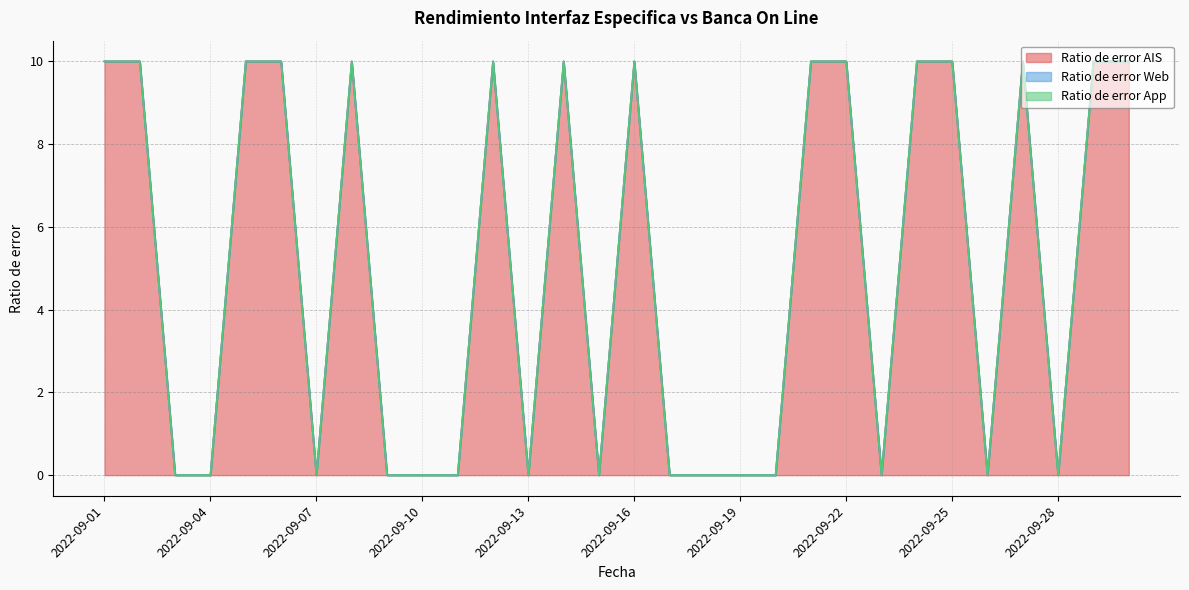

Which series has the largest total across all categories?

Ratio de error AIS